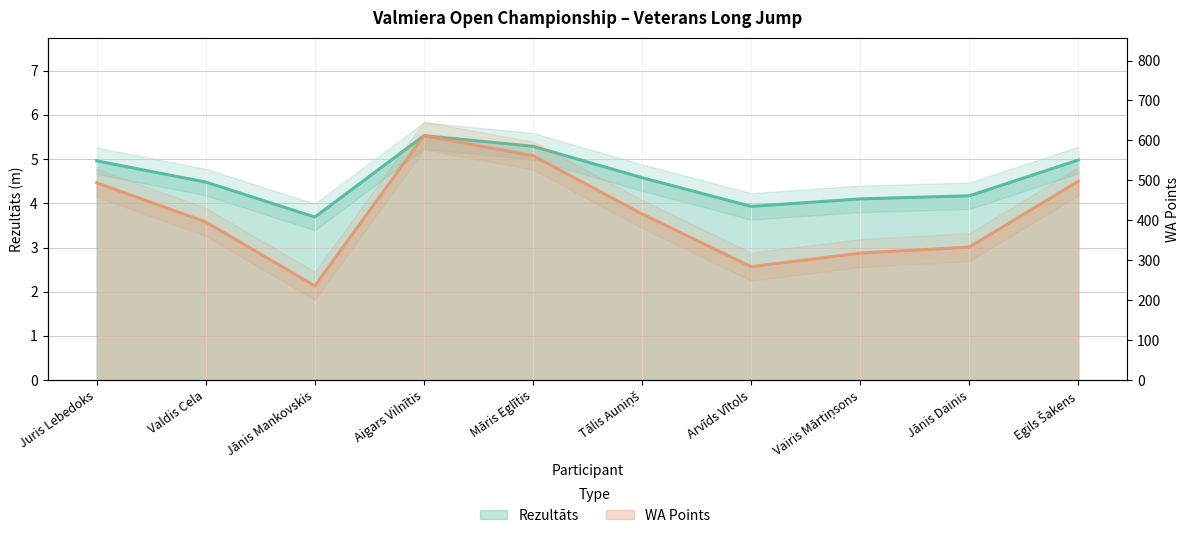

What is the label of the 7th point from the left?

Arvīds Vītols